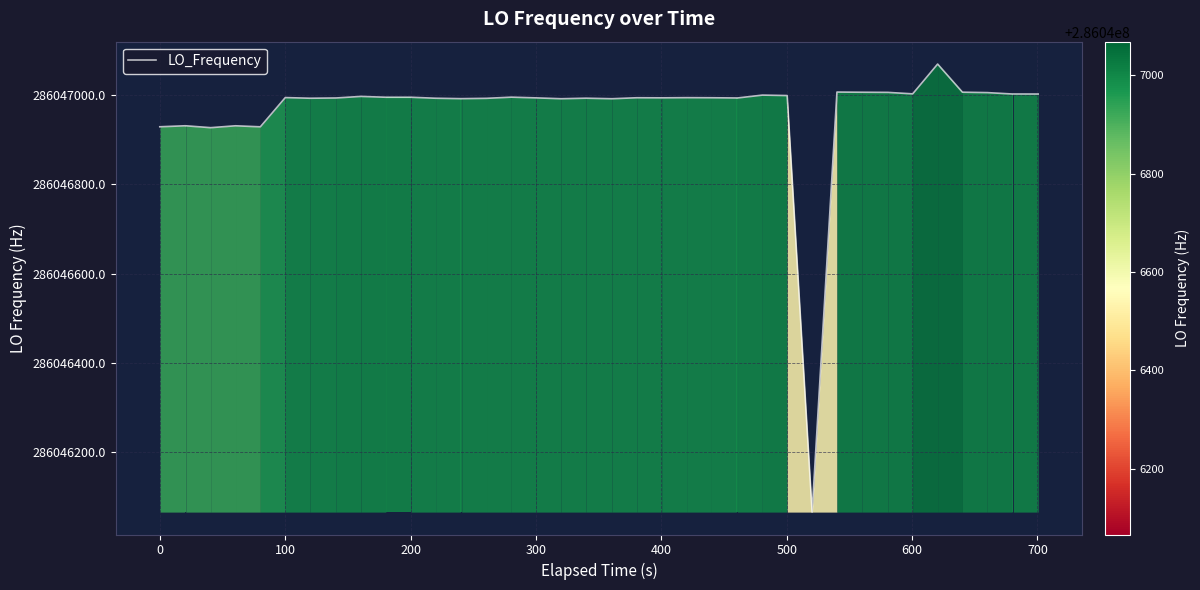

How many categories are shown in the chart?

40